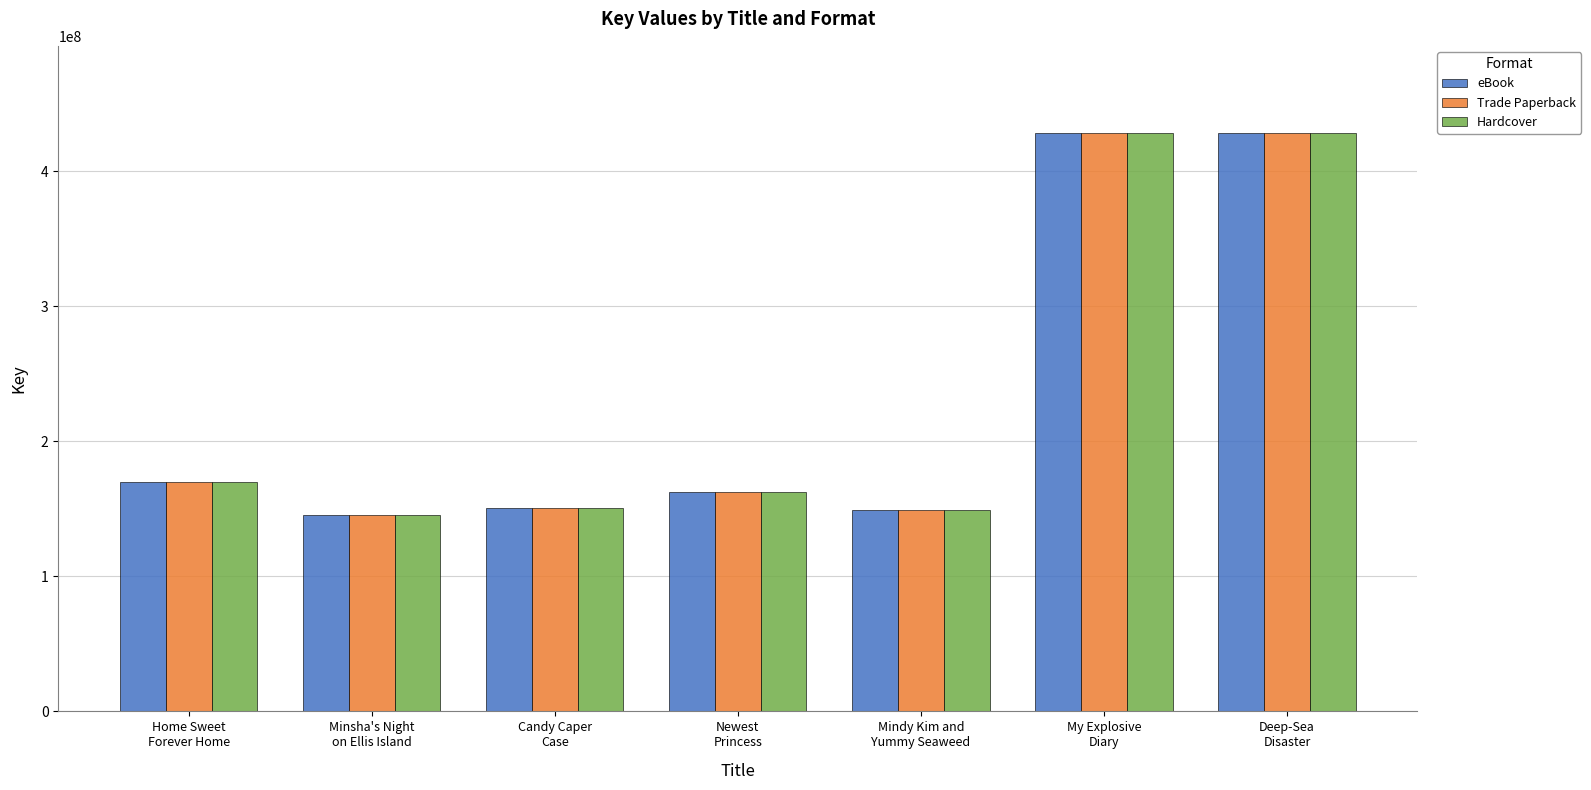

What is the minimum value shown in the chart?

145461496